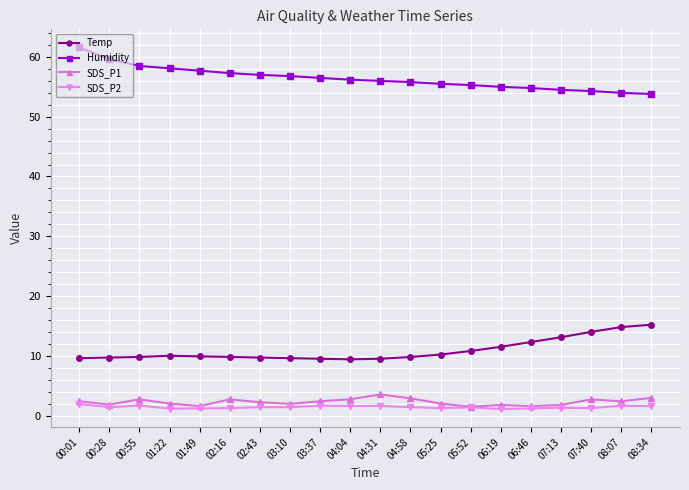

Is the value of SDS_P1 at 06:46 greater than the value of Humidity at 04:04?

No